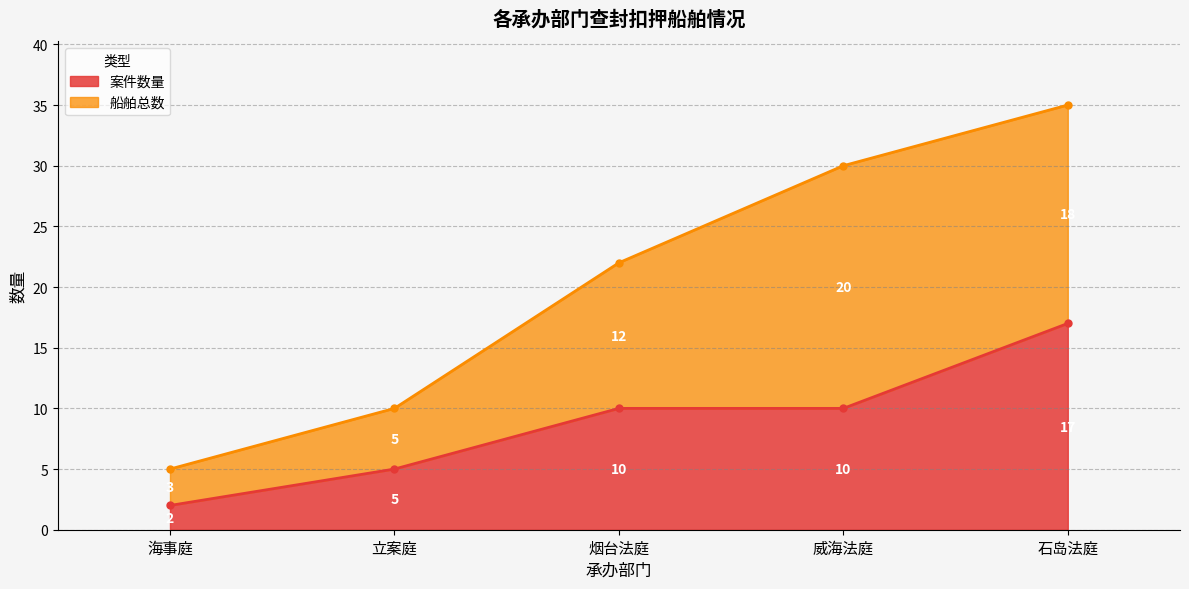

Rank the categories by value from highest to lowest.

石岛法庭, 烟台法庭, 威海法庭, 立案庭, 海事庭